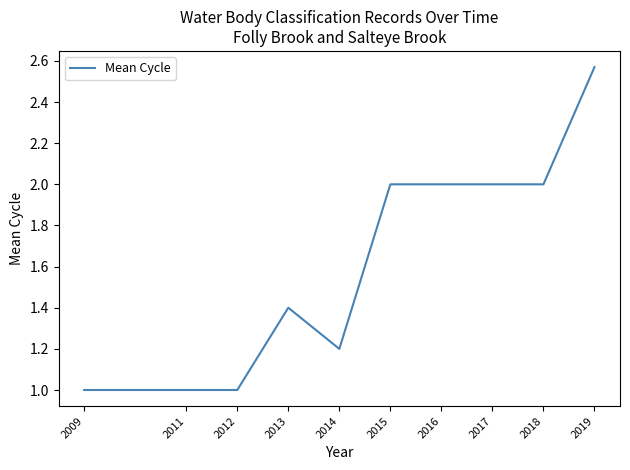

Between 2014 and 2011, which is larger?

2014